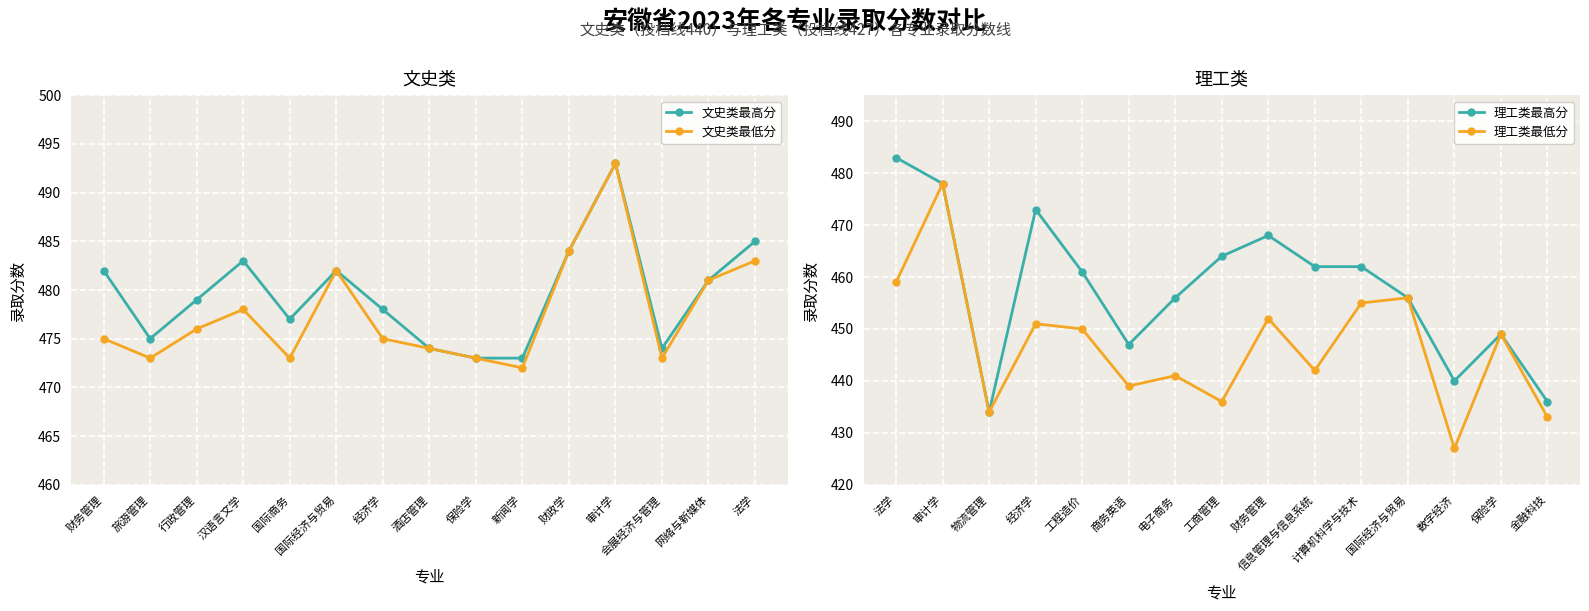

What is the value of the 文史类最低分 point at the 9th from the left?

473